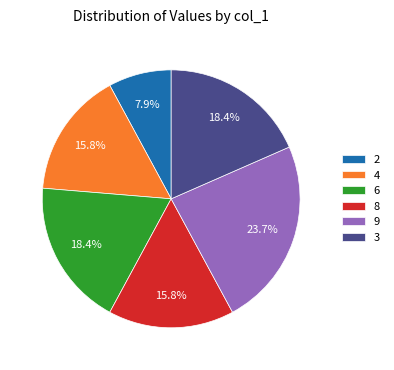

Does any single category account for the majority?

No